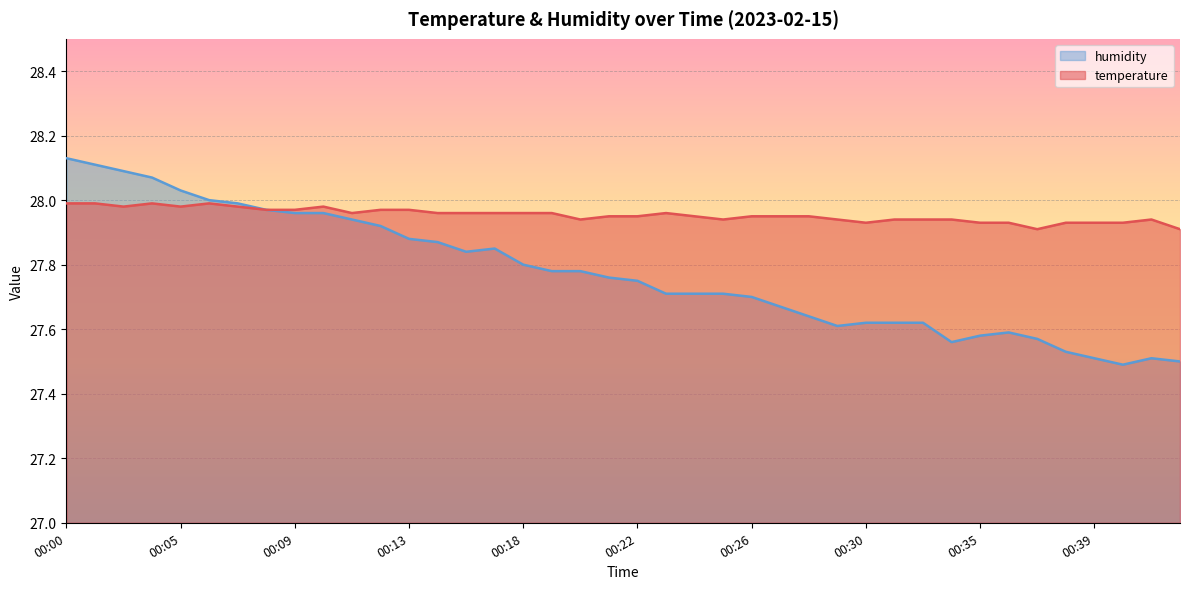

Which series has the largest total across all categories?

temperature